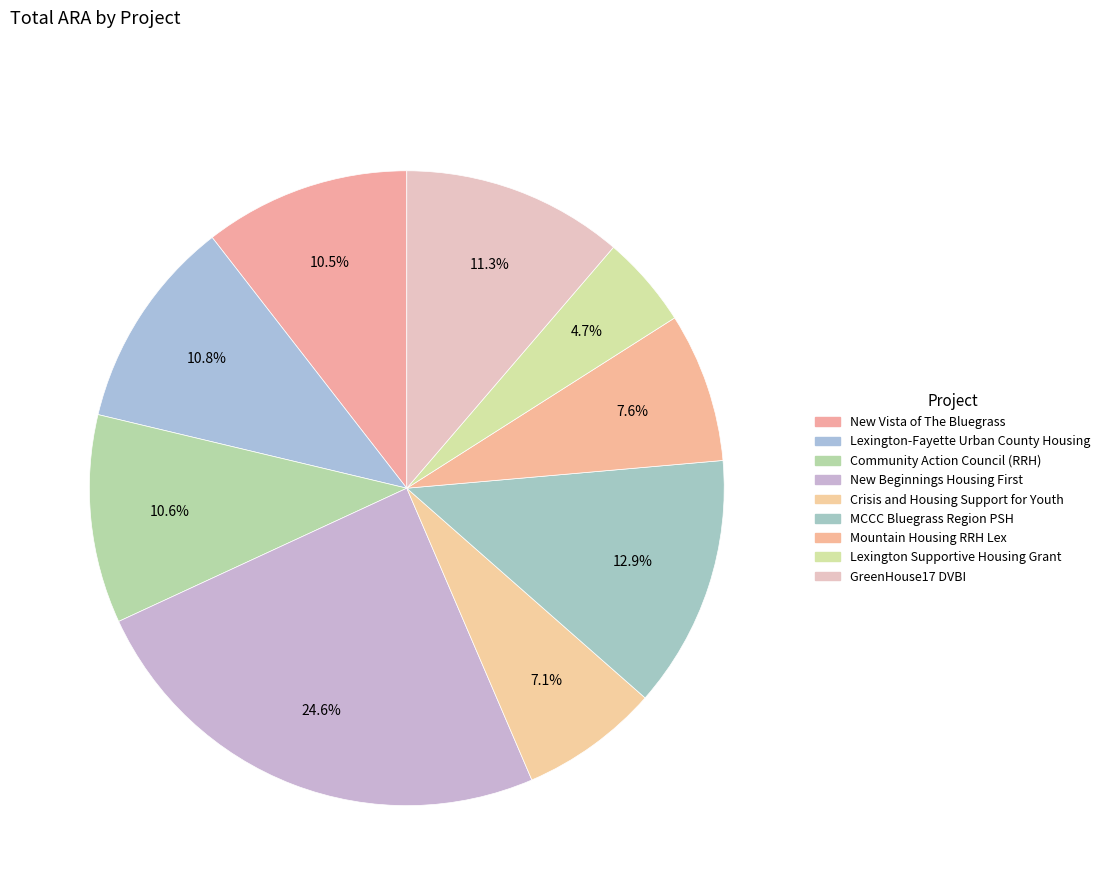

What is the smallest slice in the pie chart?

Lexington Supportive Housing Grant